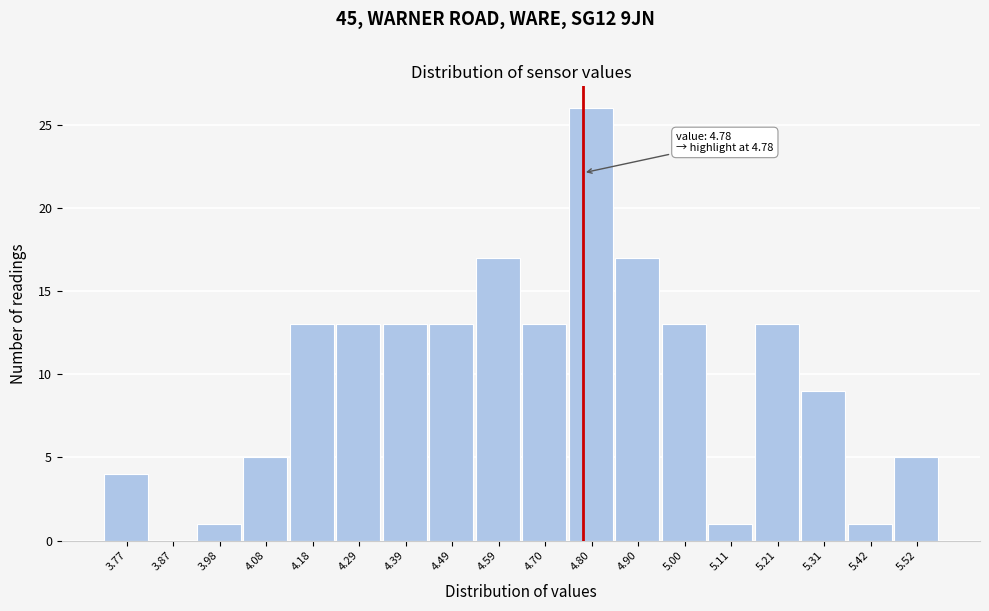

Which range on the x-axis has the tallest bar?

4.74 to 4.86